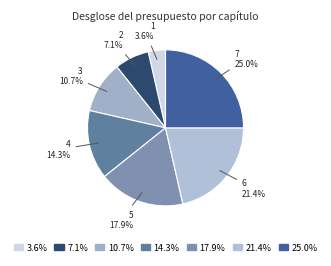

Rank the categories by value from lowest to highest.

1, 2, 3, 4, 5, 6, 7